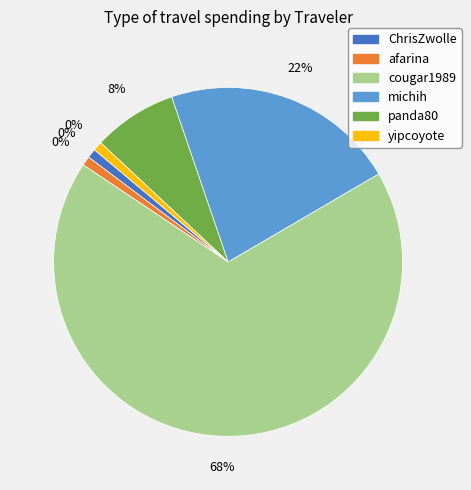

Which category has the biggest portion of the pie?

cougar1989